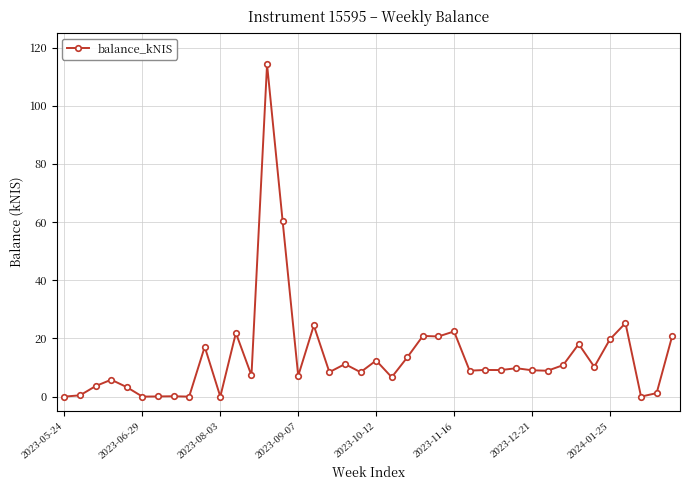

Does the chart have visible grid lines?

Yes